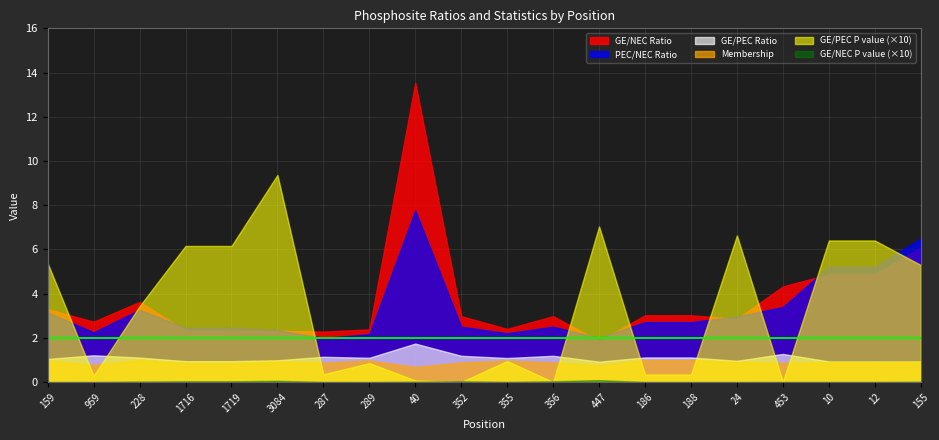

At which category does the chart reach its minimum across all series?

186